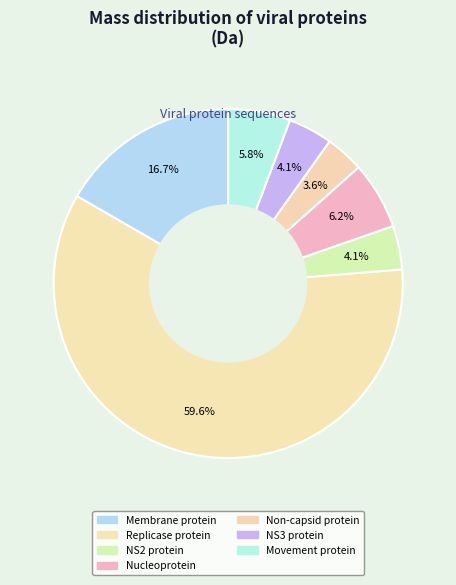

Rank the categories by value from lowest to highest.

Non-capsid protein, NS2 protein, NS3 protein, Movement protein, Nucleoprotein, Membrane protein, Replicase protein